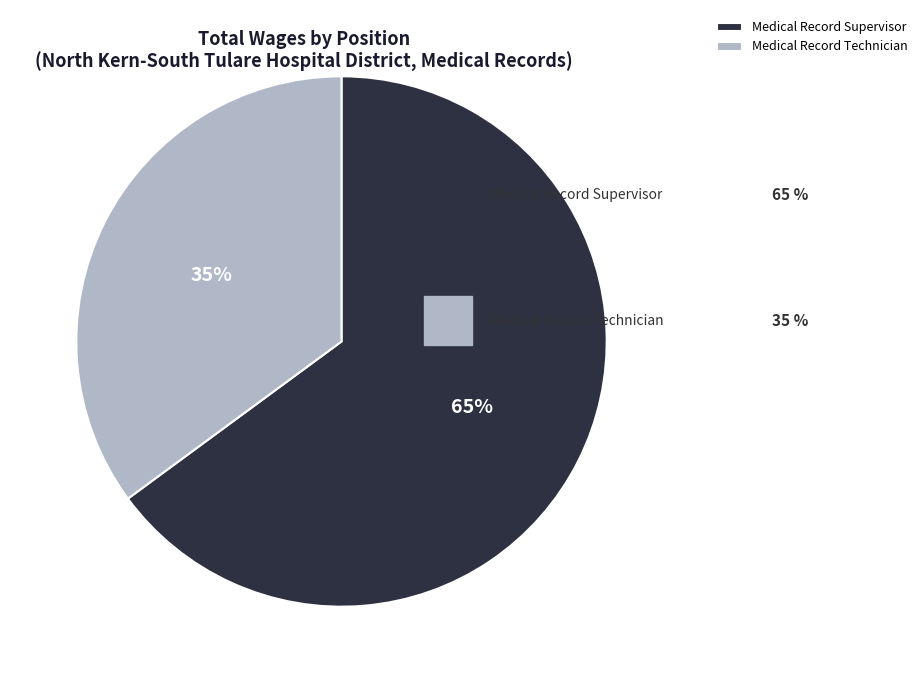

True or false: Medical Record Supervisor accounts for 59% of the total.

False